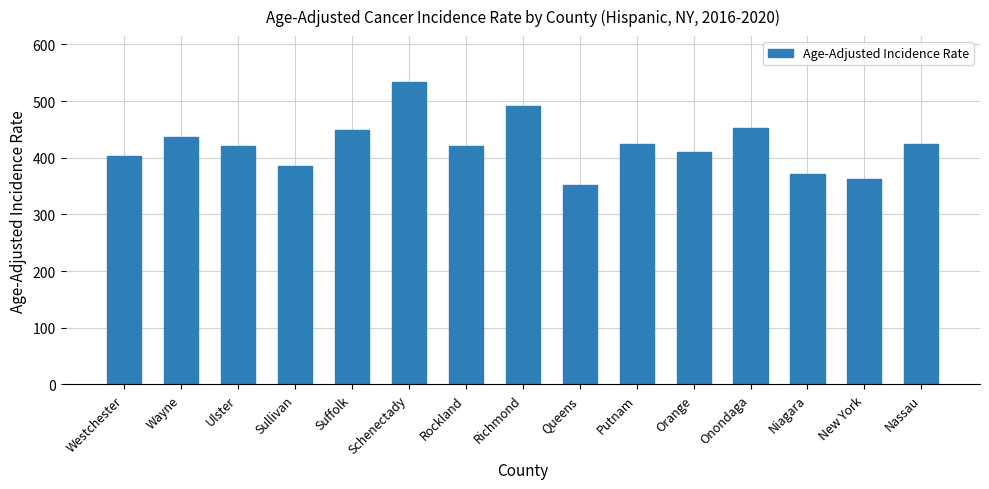

What is the sum of the values at Onondaga and Schenectady?

987.6